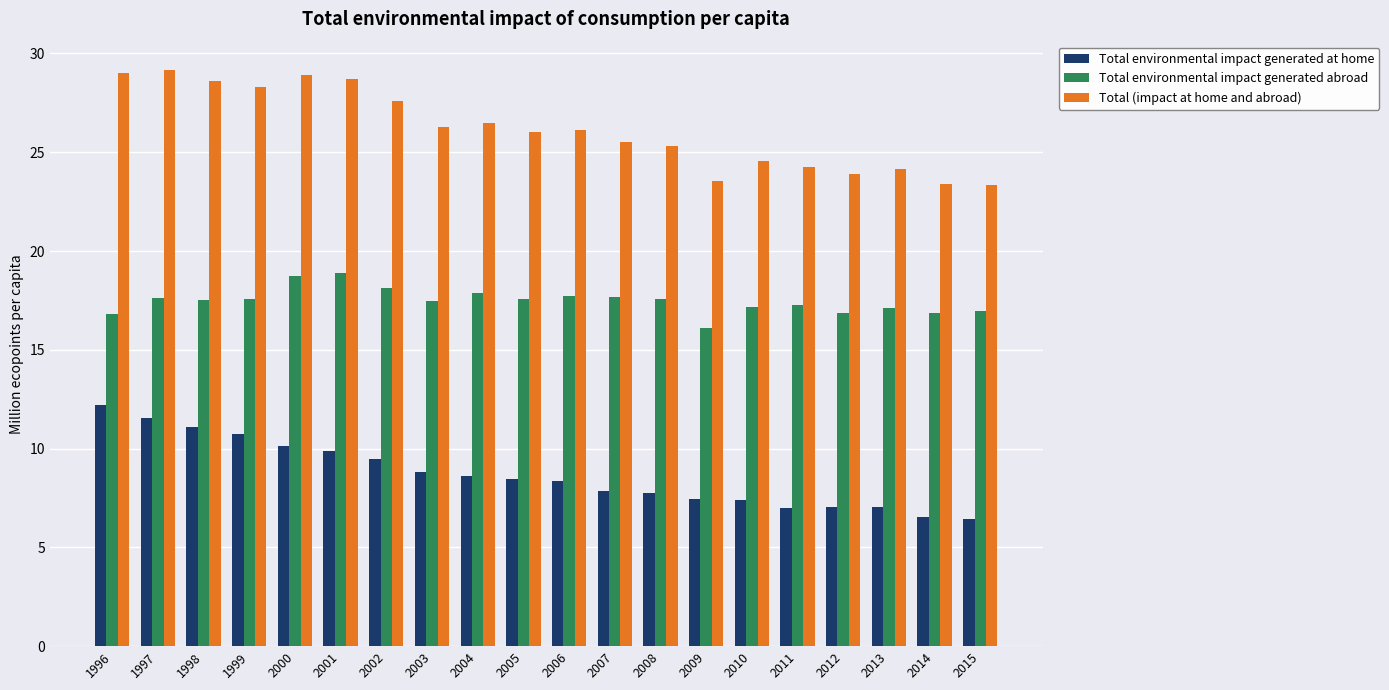

Count the number of data series in this chart.

3